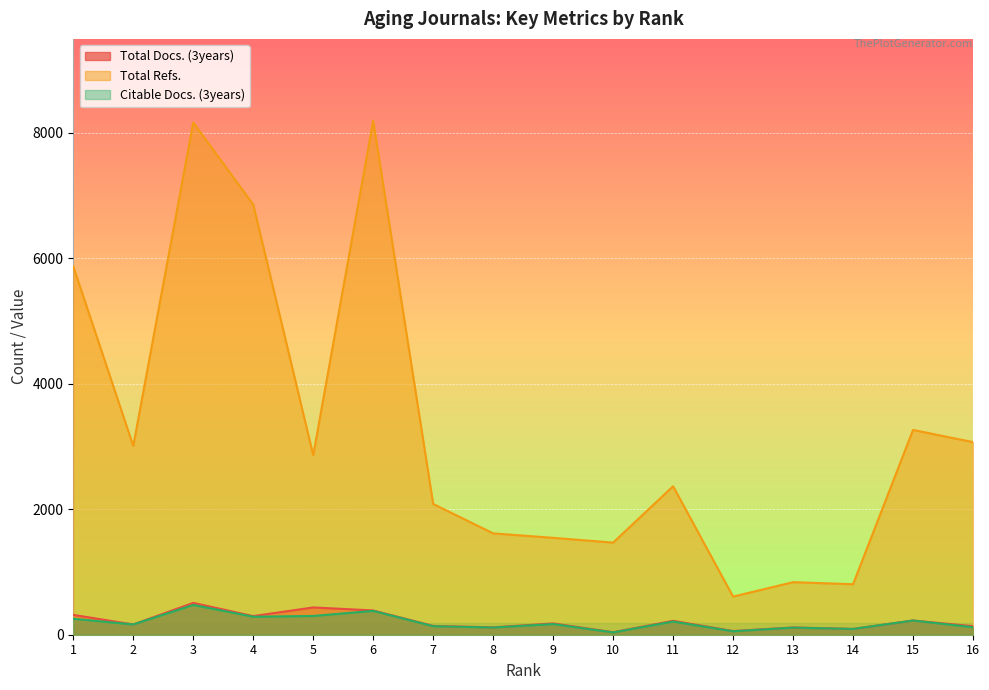

What value does the Citable Docs. (3years) series have at 7, to the nearest 10?

140